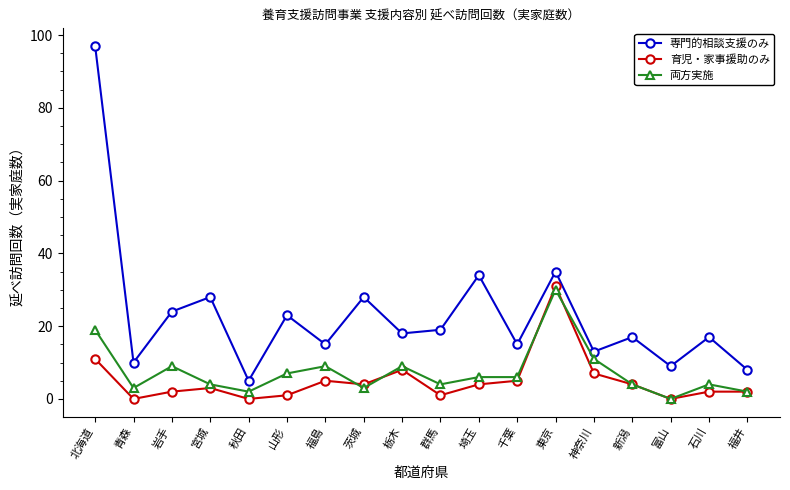

True or false: 専門的相談支援のみ has a value of 15 at 千葉.

True